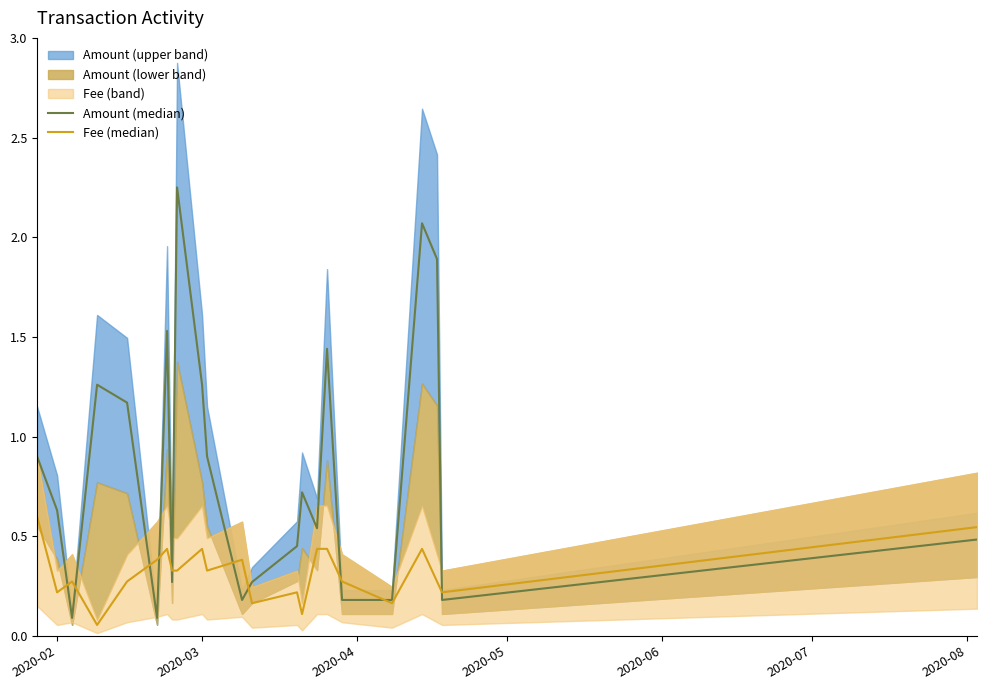

What is the value of the Amount (median) point at the 10th from the left?

1.3